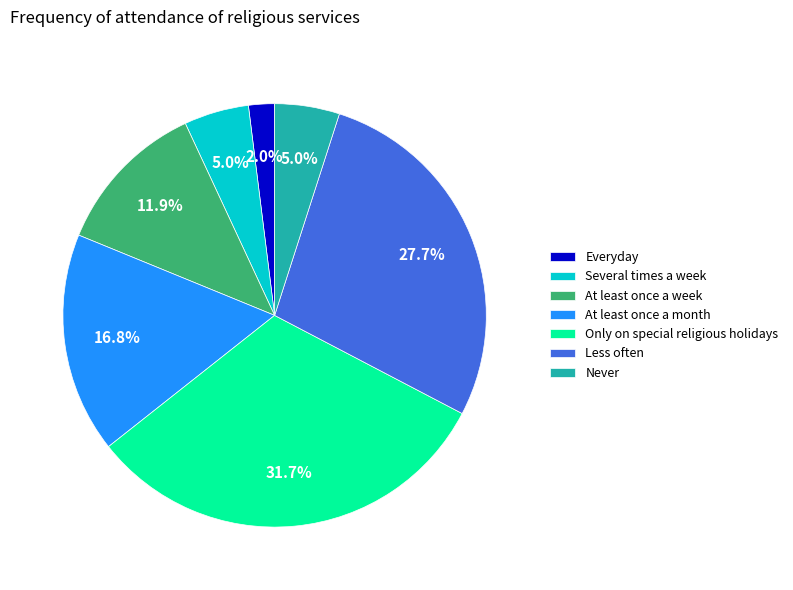

To the nearest percent, what is the difference between the largest and smallest slice percentages?

30%